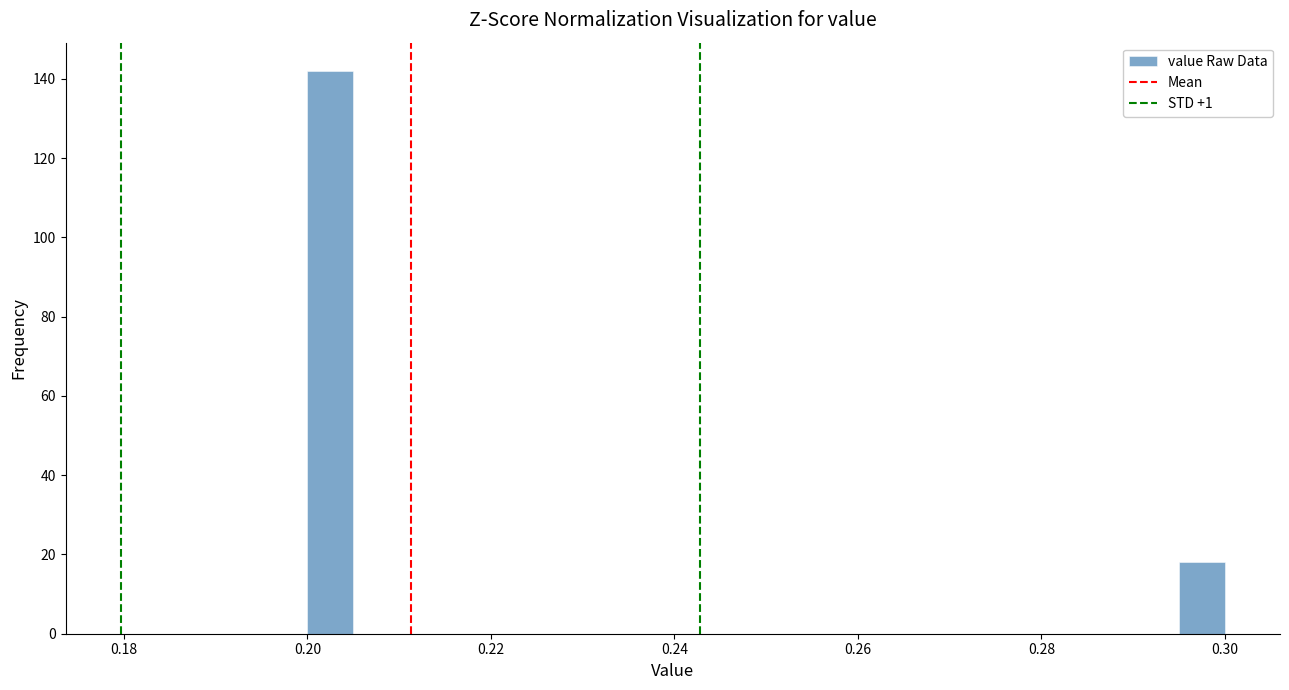

Read against the x-axis, roughly where is the centre of the tallest bar?

0.202